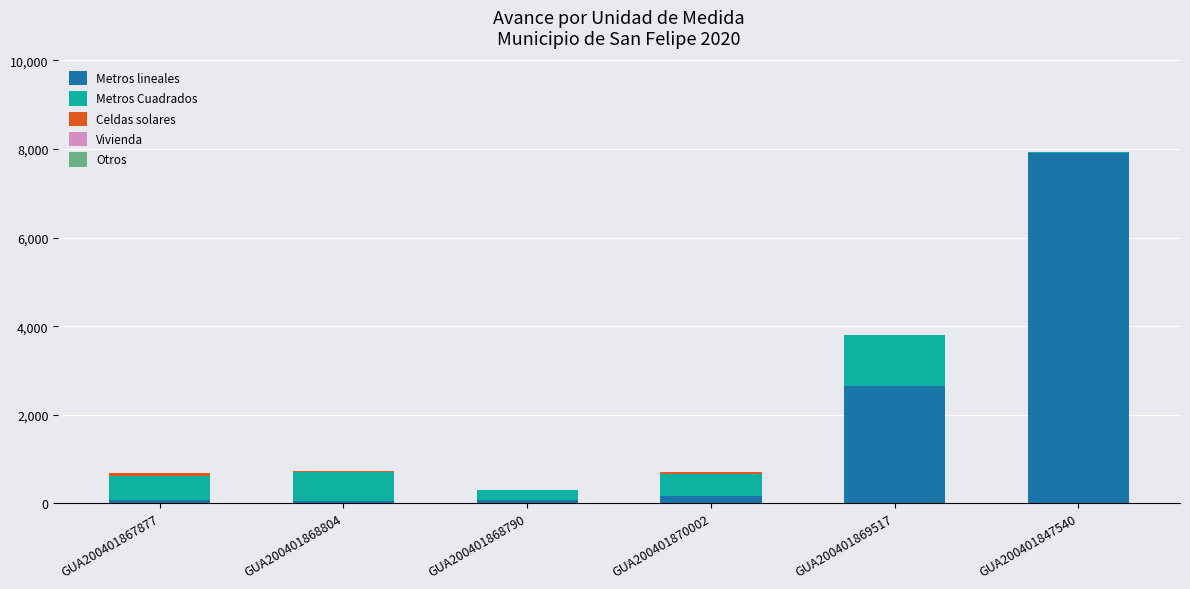

What is the approximate value of Metros lineales at GUA200401868804?

42.0